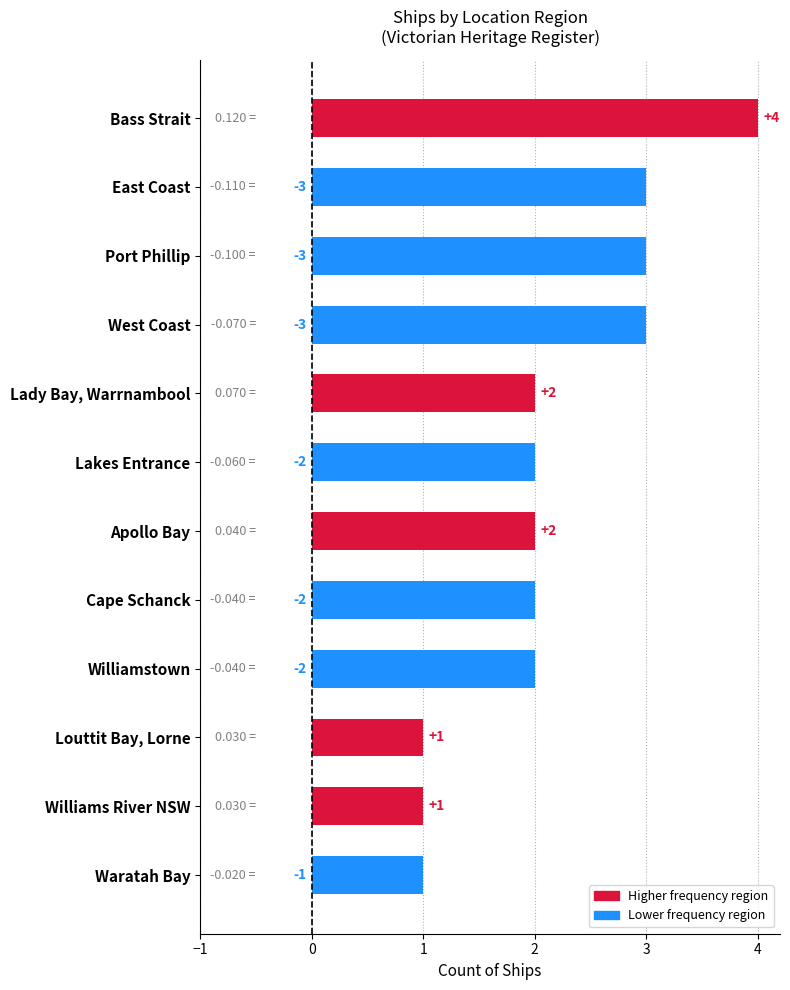

How many bars are there in total?

12